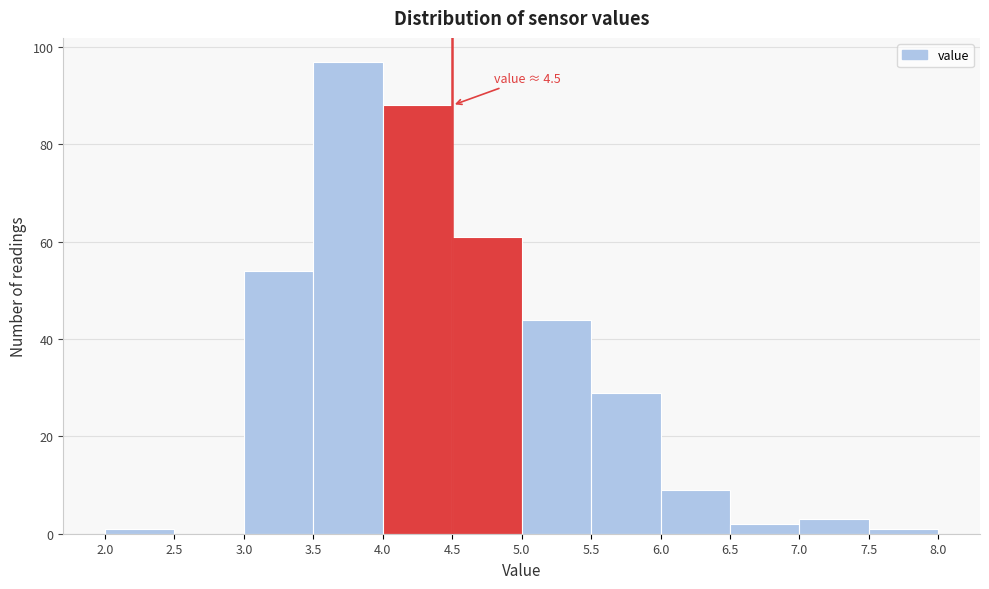

Over which range of the x-axis is the bar tallest?

3.5 to 4.0